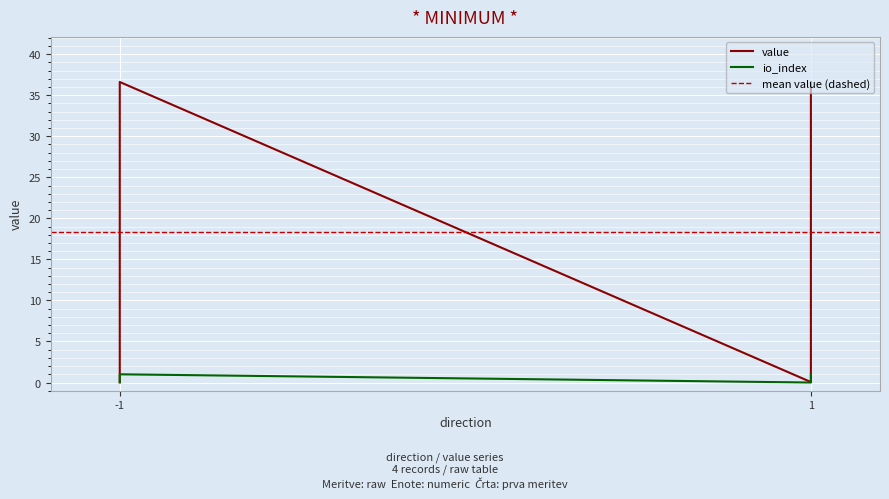

What are all the series names shown in the legend?

value, io_index